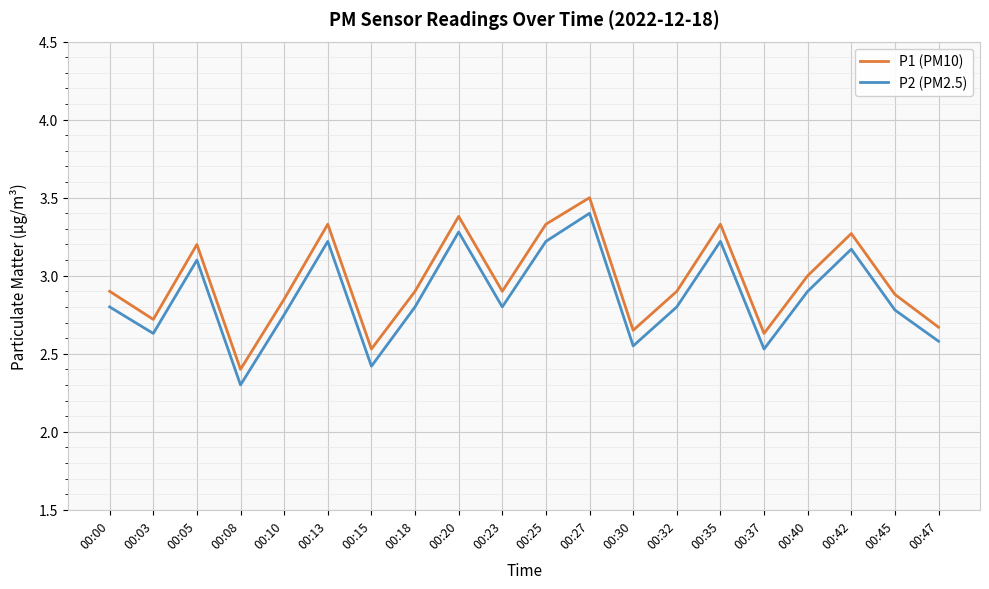

How many distinct data groups are displayed?

2